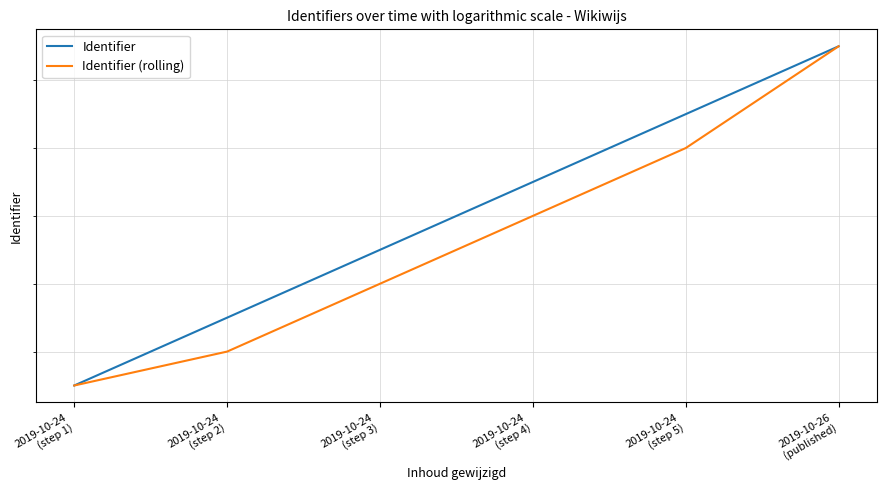

What is the difference between the Identifier (rolling) values at 2019-10-24
(step 5) and 2019-10-24
(step 2)?

6